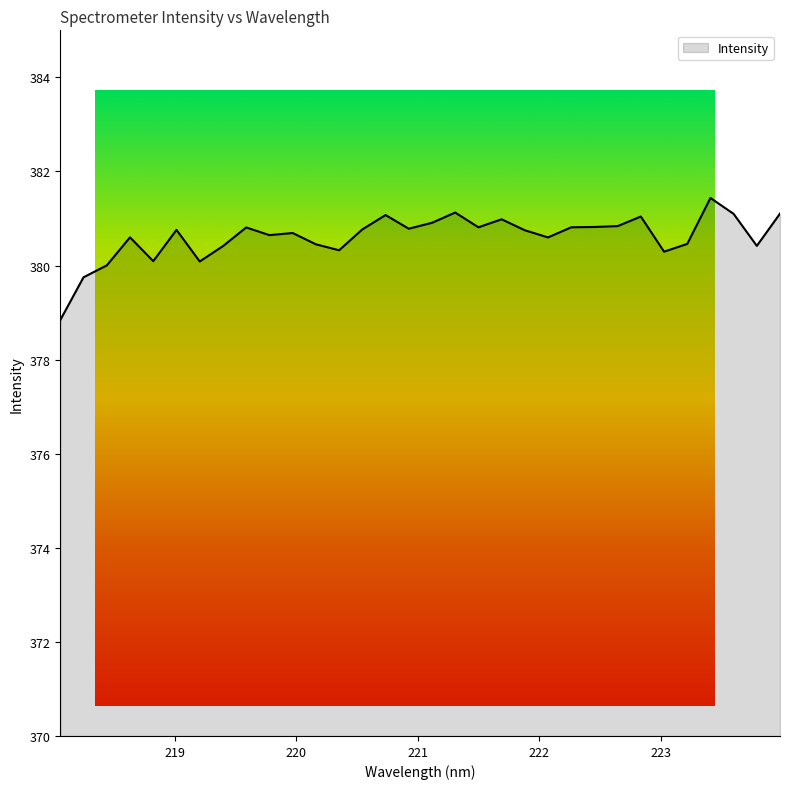

What is the difference between the second highest and second lowest values?

1.4